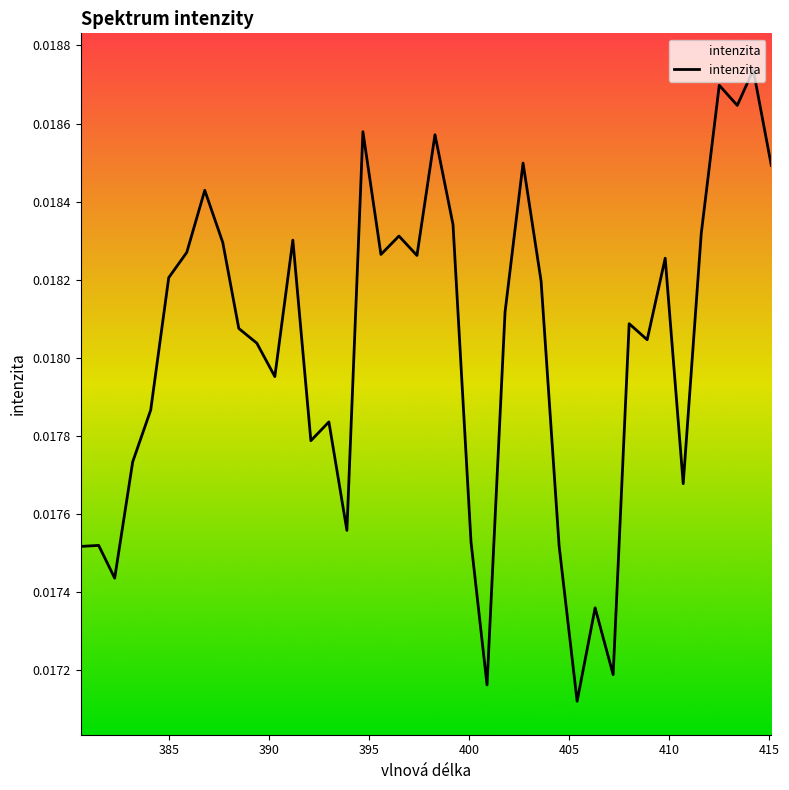

True or false: the data has more than 0 interior local peaks.

True